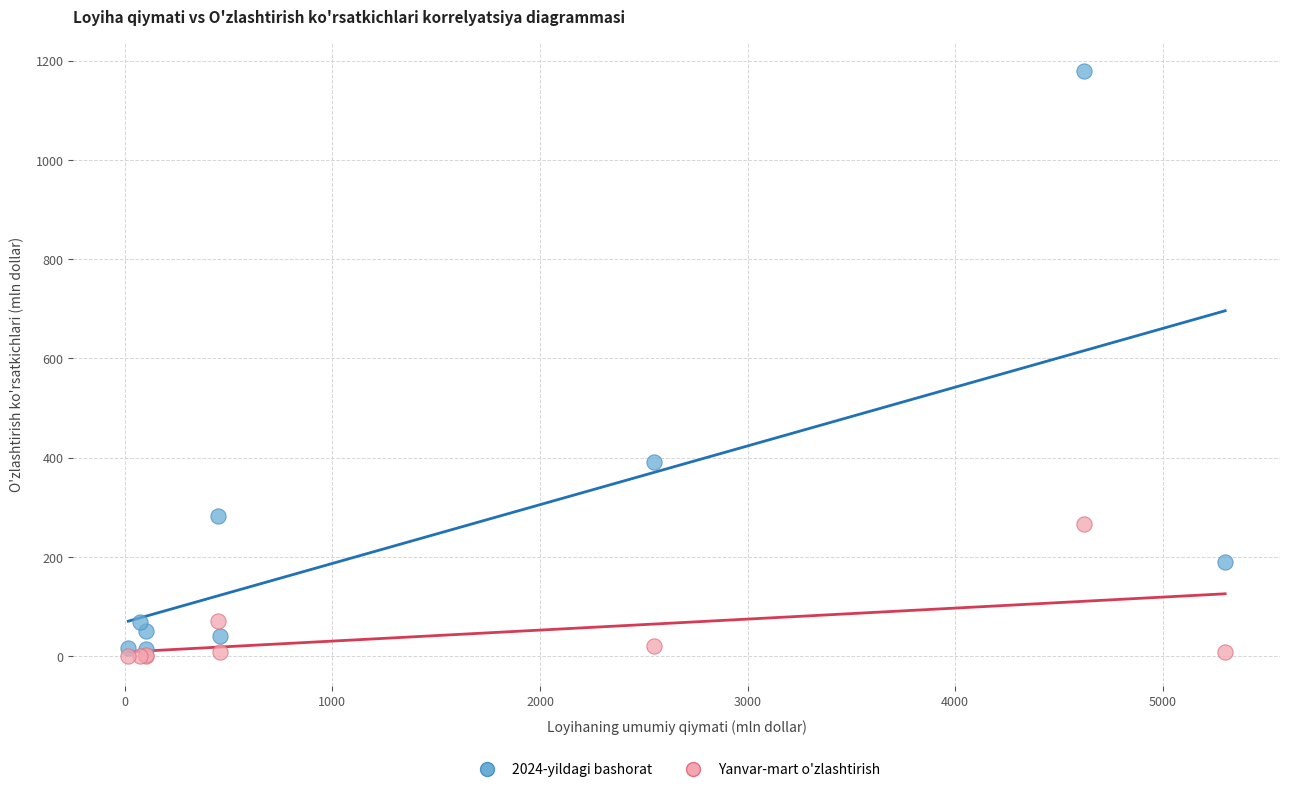

In the 2024-yildagi bashorat series, what Y value is closest to 597?

392.0